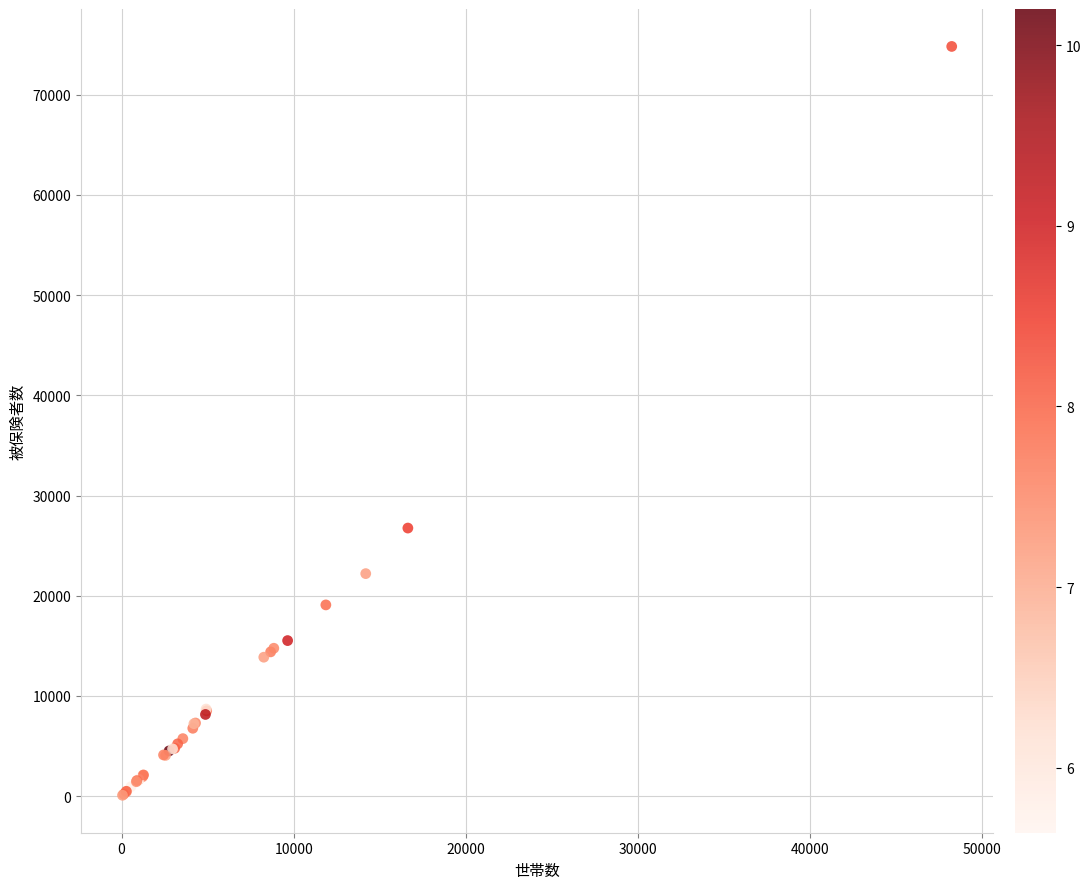

What Y value in the scatter plot is closest to 37450?

26751